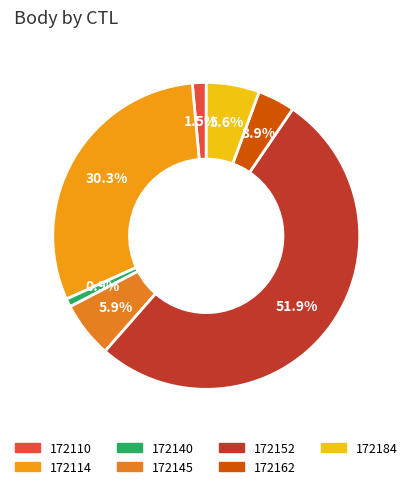

Is there a majority slice in this chart?

Yes